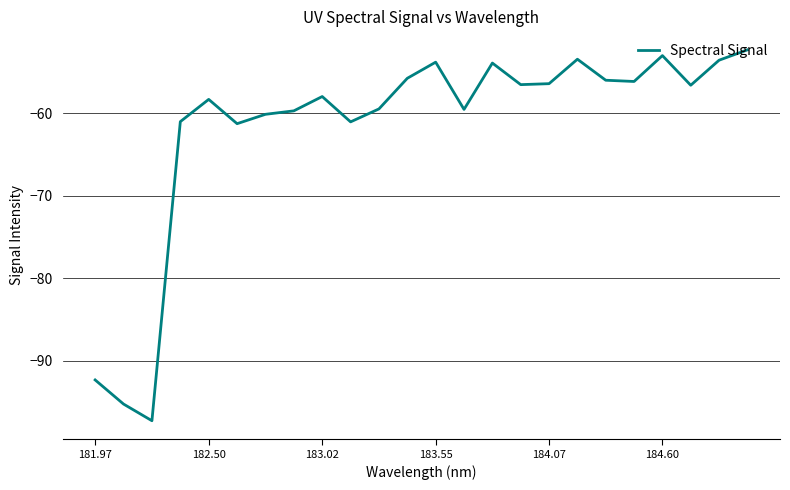

What is the maximum value shown in the chart?

-52.3